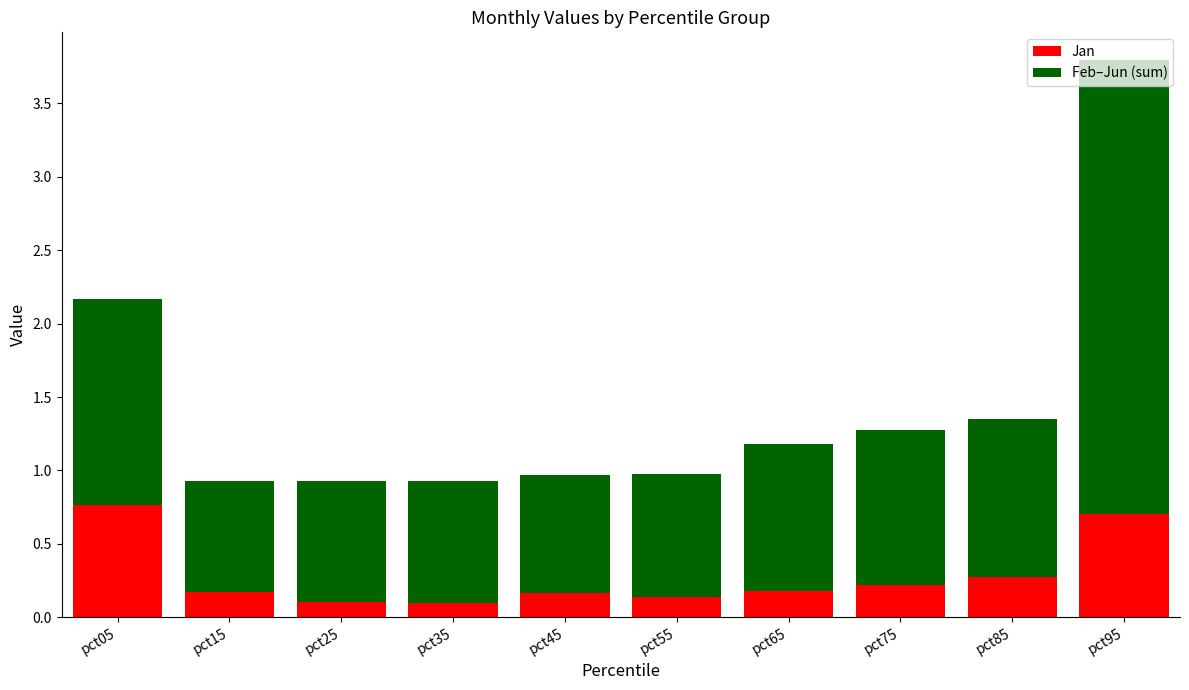

What is the difference between the second highest and minimum values in the Jan series?

0.6